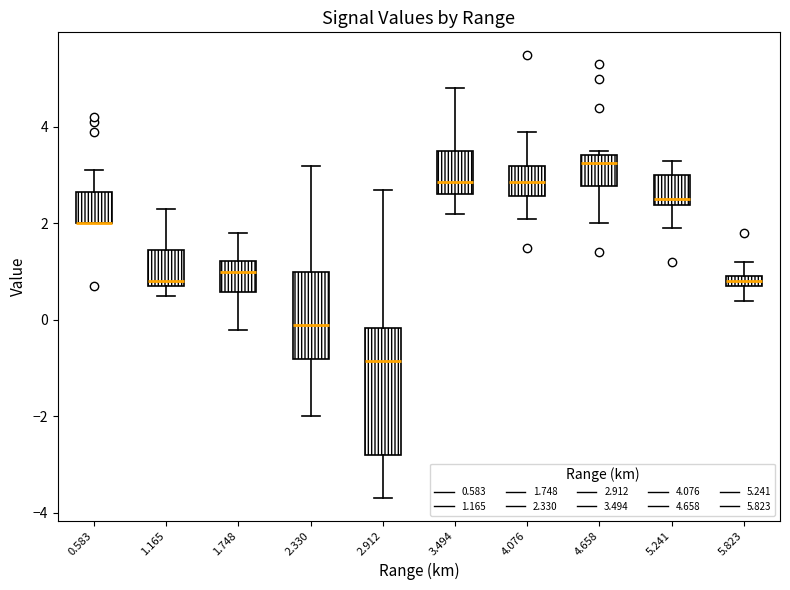

Which box is the tallest, from its lower edge to its upper edge?

2.912